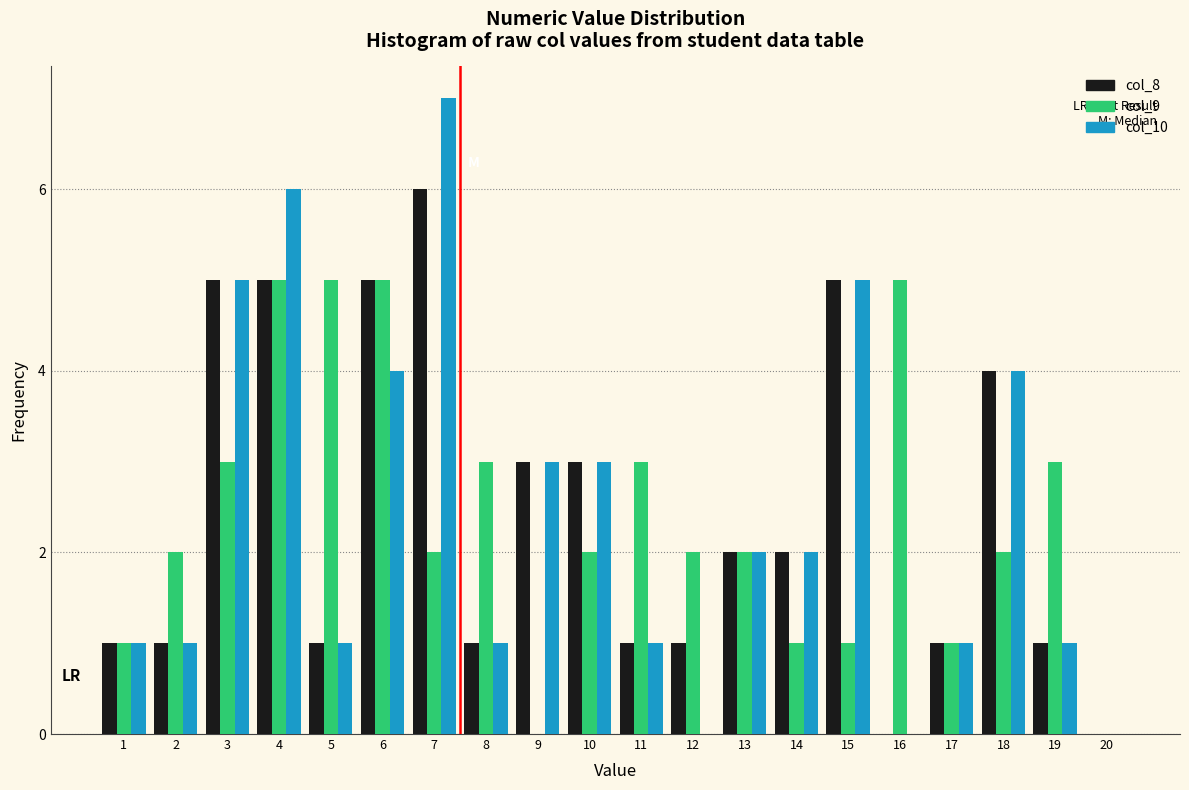

Which category has the highest value in the col_8 series?

7